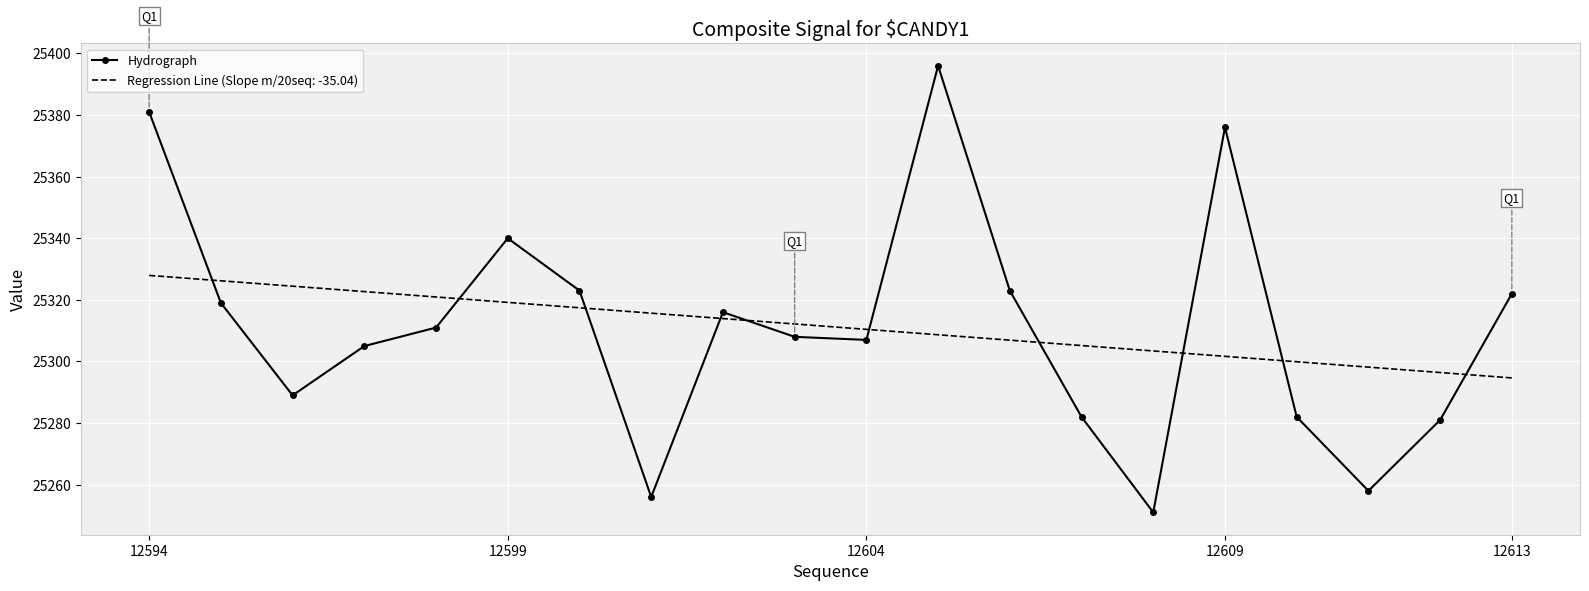

What is the smallest value displayed?

25251.0